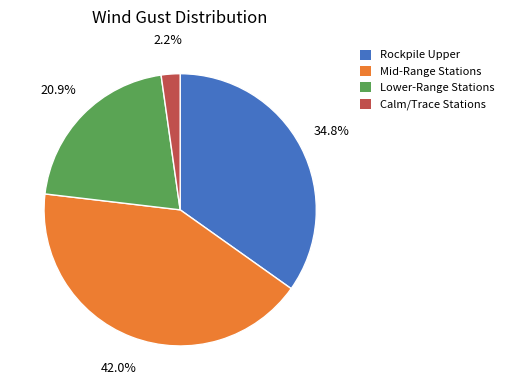

Does any single category account for the majority?

No